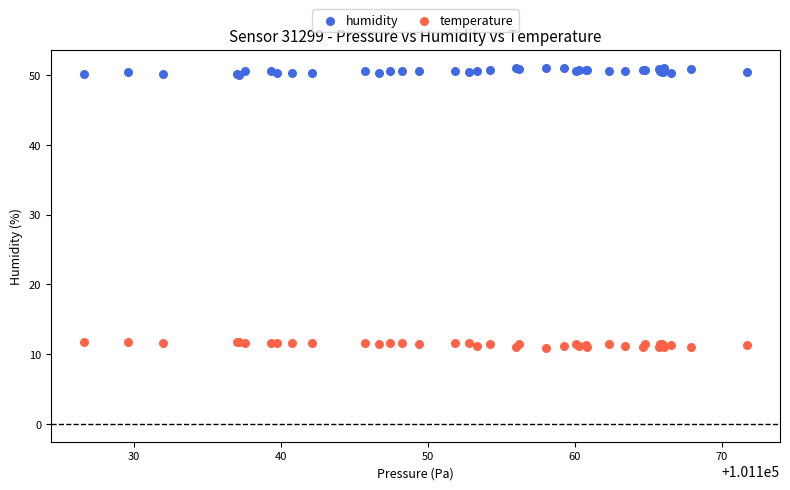

What are all the series names shown in the legend?

humidity, temperature